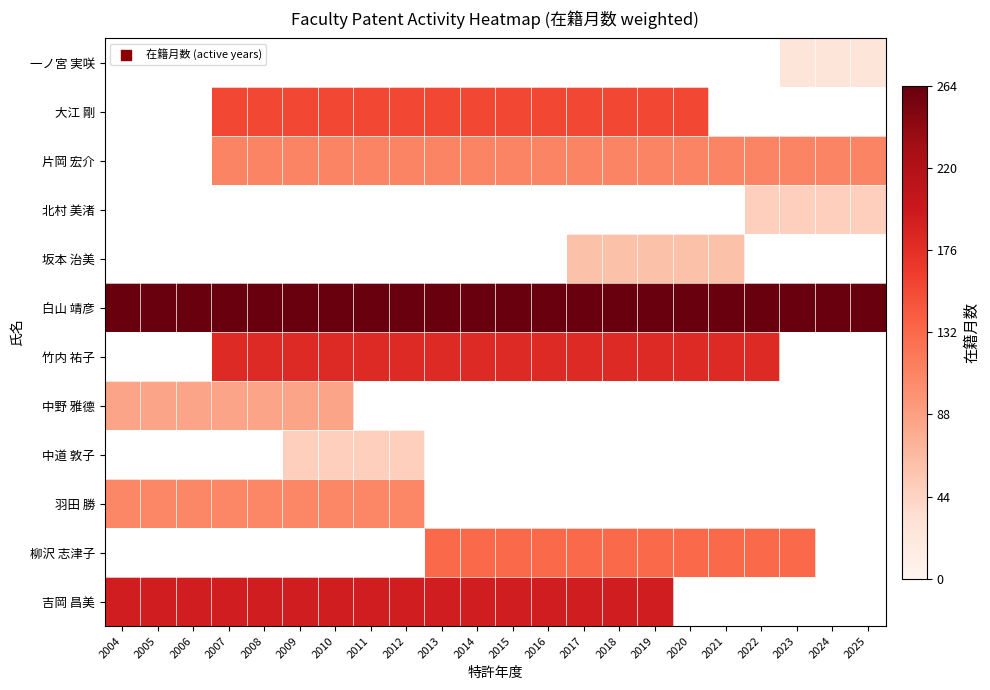

What is the approximate value of 吉岡 昌美 at 2016?

192.0